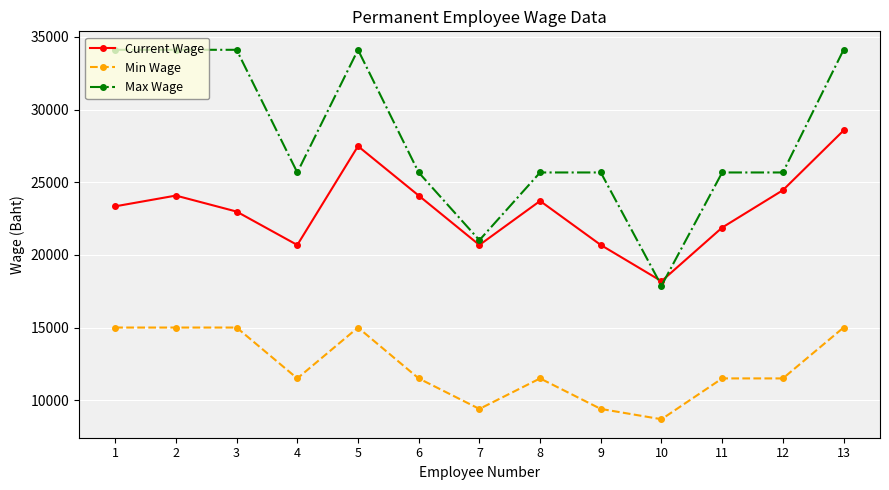

Is this an area chart (filled region under the line)?

No